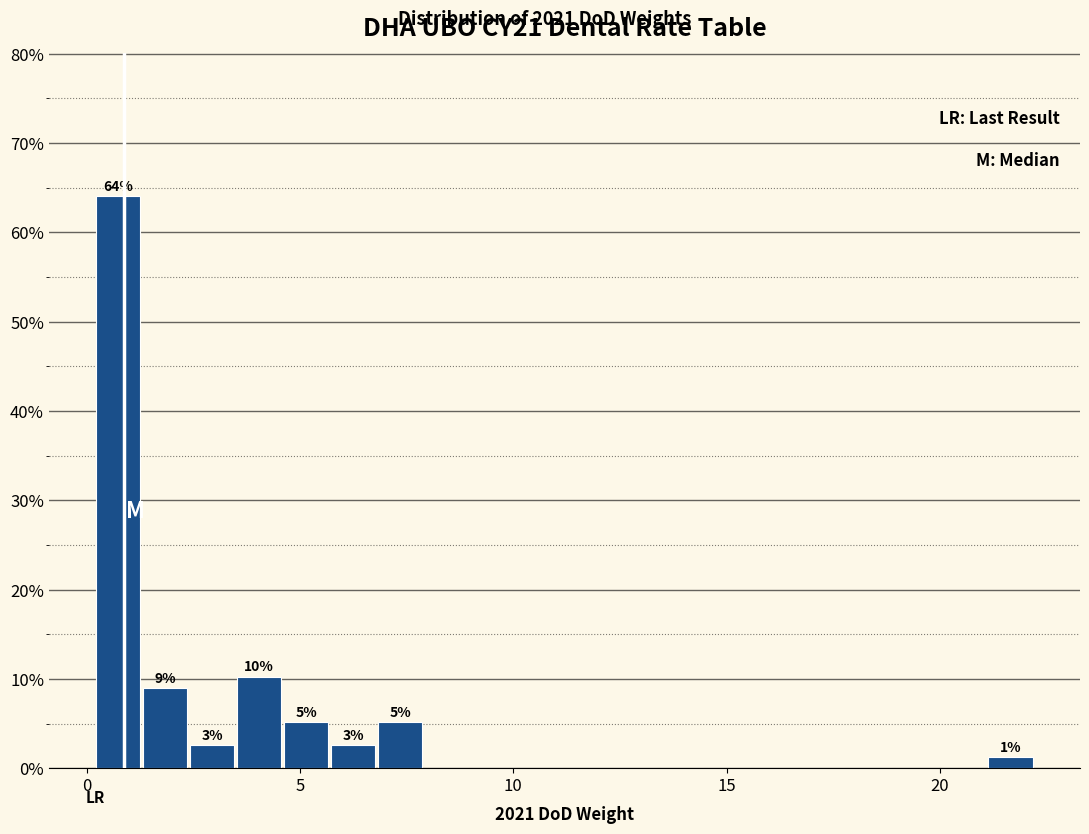

Around what value on the x-axis is the tallest bar? Give the approximate position of its centre, as read against the axis.

0.5